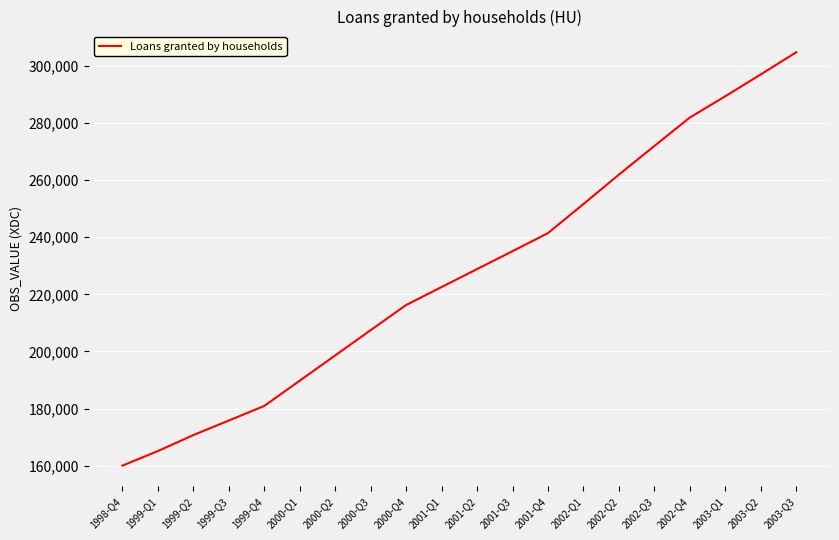

The value at 2000-Q3 is 207450. True or false?

True